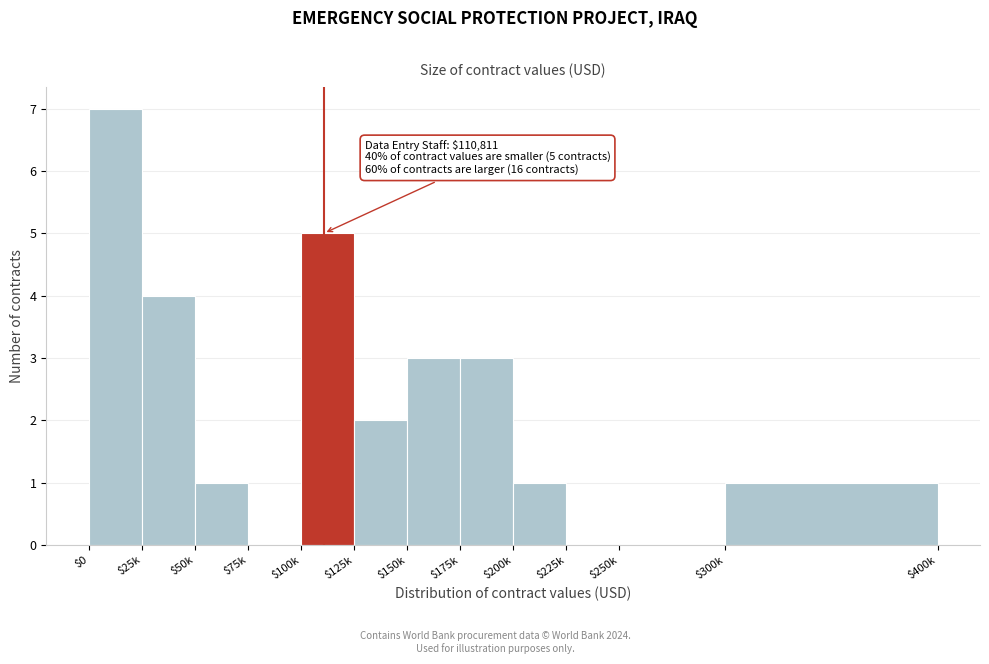

Which label corresponds to the largest value in the chart?

$0